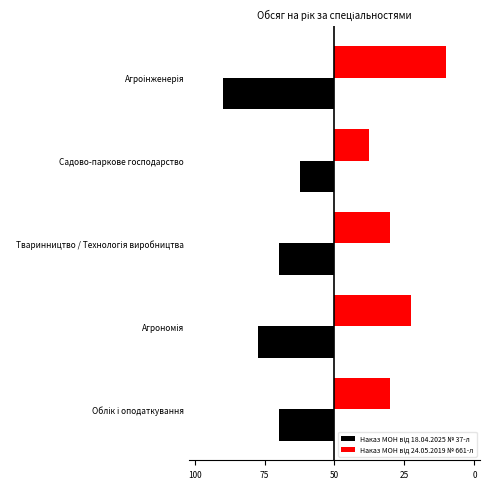

How many bars are there in each group?

2